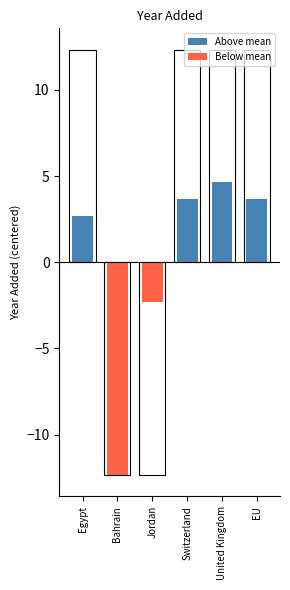

Reading right to left, what are all the values shown in this chart?

EU=2019	United Kingdom=2020	Switzerland=2019	Jordan=2013	Bahrain=2003	Egypt=2018